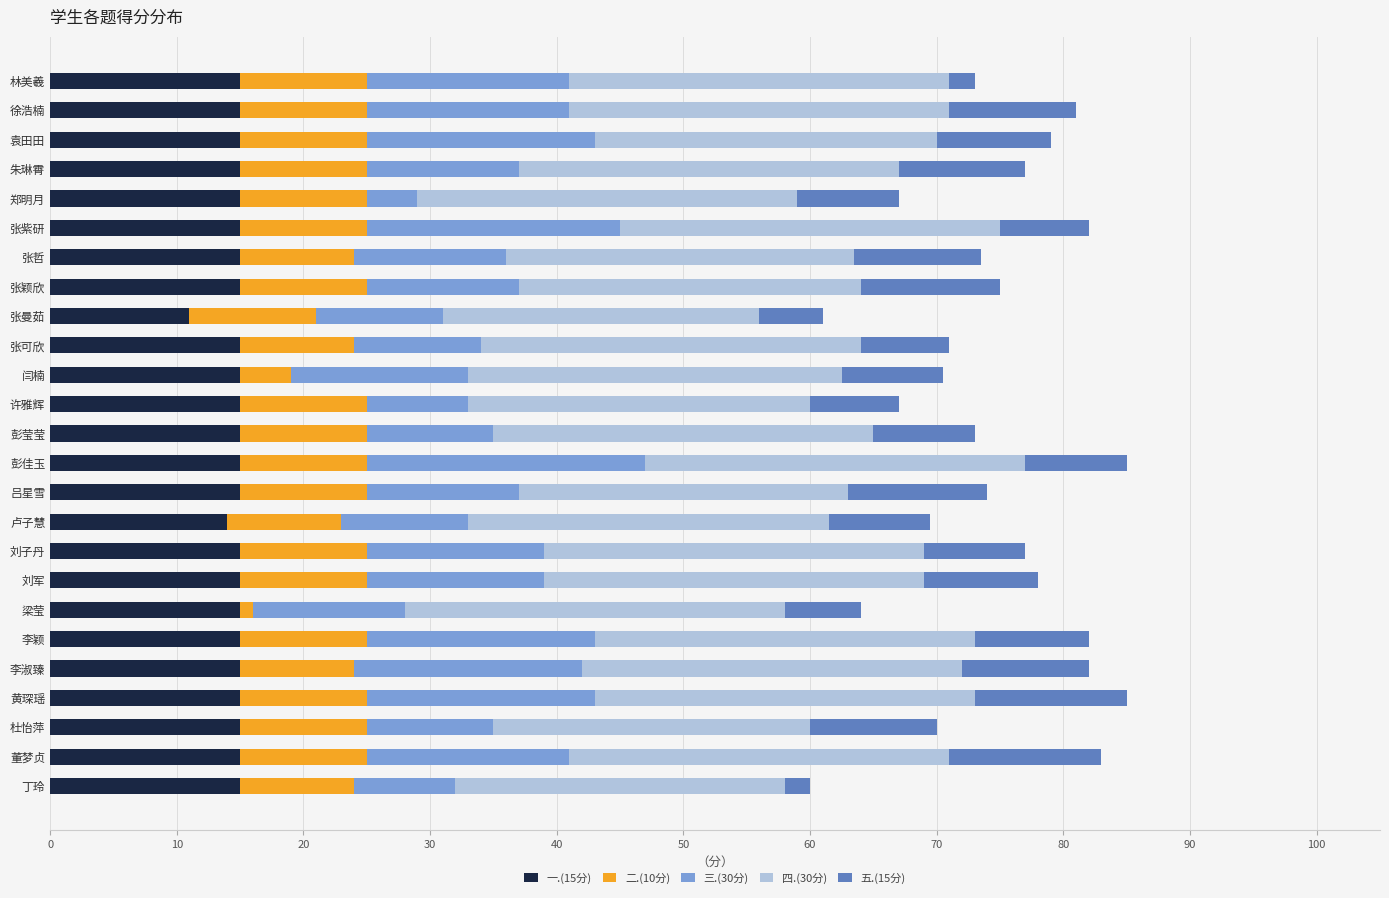

What is the minimum value for 一.(15分)?

11.0